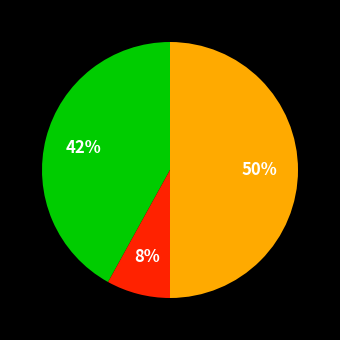

To the nearest percent, what is the difference between the largest and smallest slice percentages?

42%